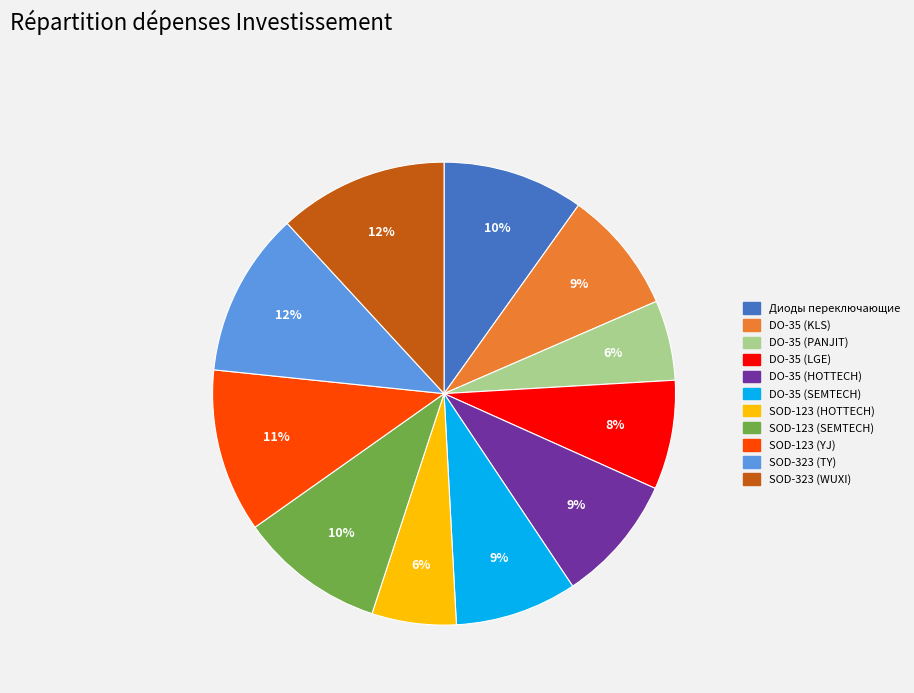

To the nearest percent, what is the difference between the largest and smallest slice percentages?

6%